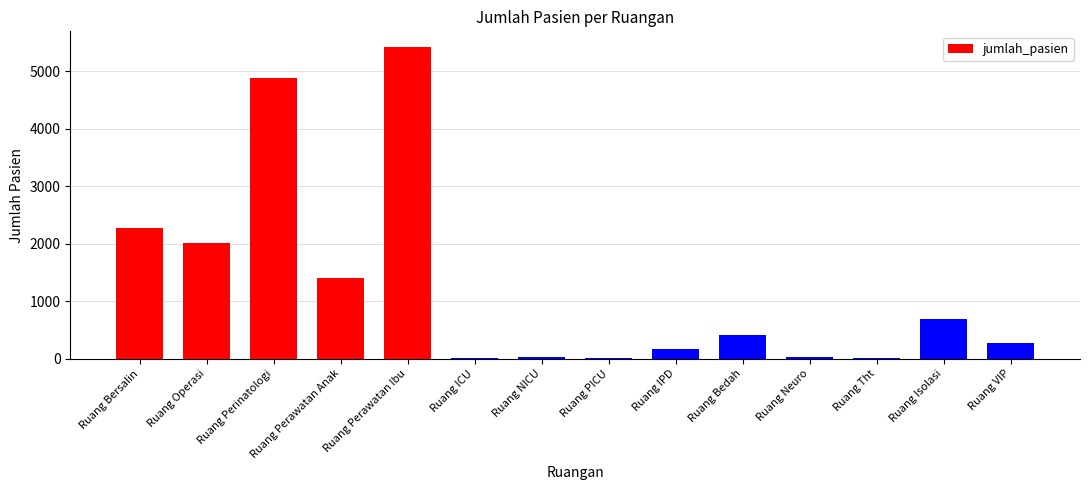

What is the change in value from Ruang PICU to Ruang Isolasi?

+679